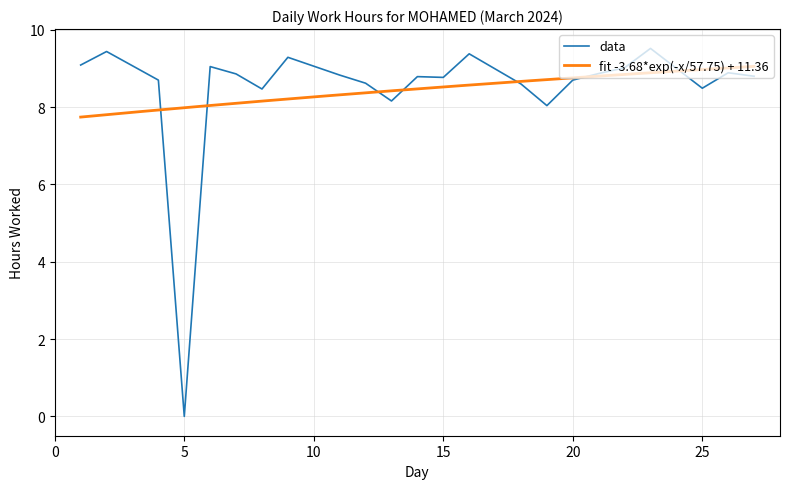

Approximately how many times larger is the value at 19 compared to 20?

0.9